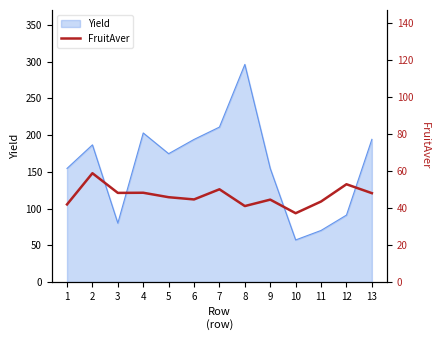

What is the sum of all values?

604.8